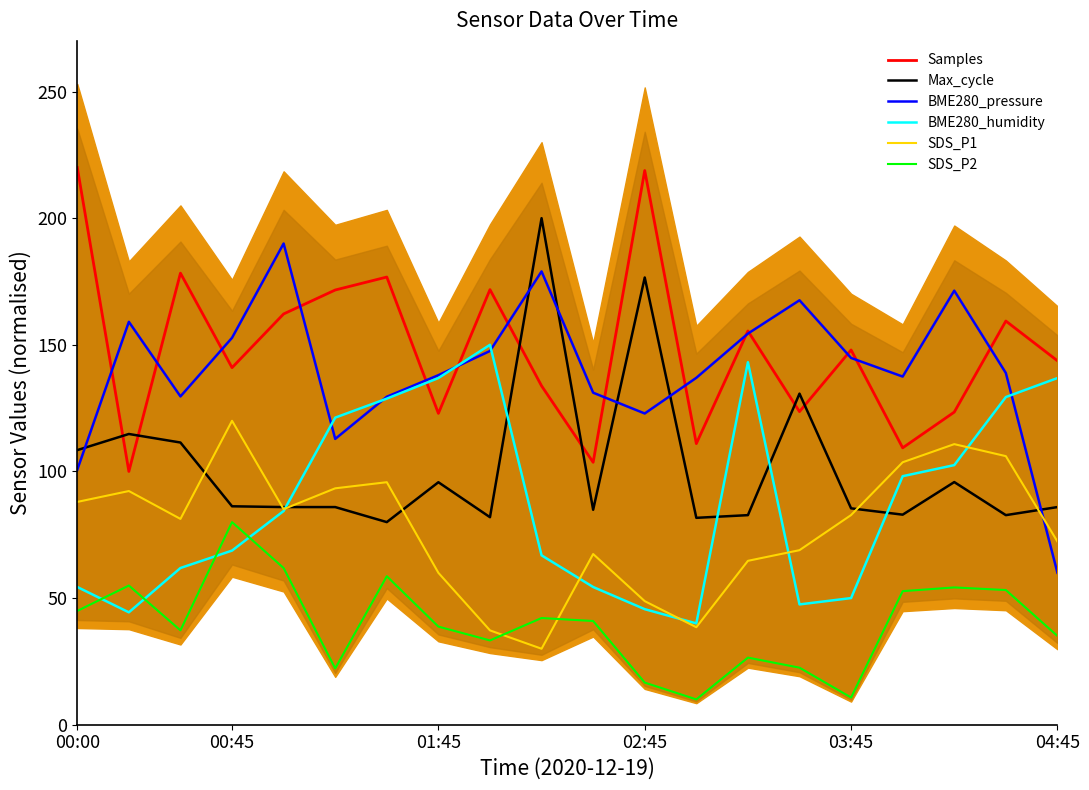

How many values in the SDS_P1 series are below 82?

10